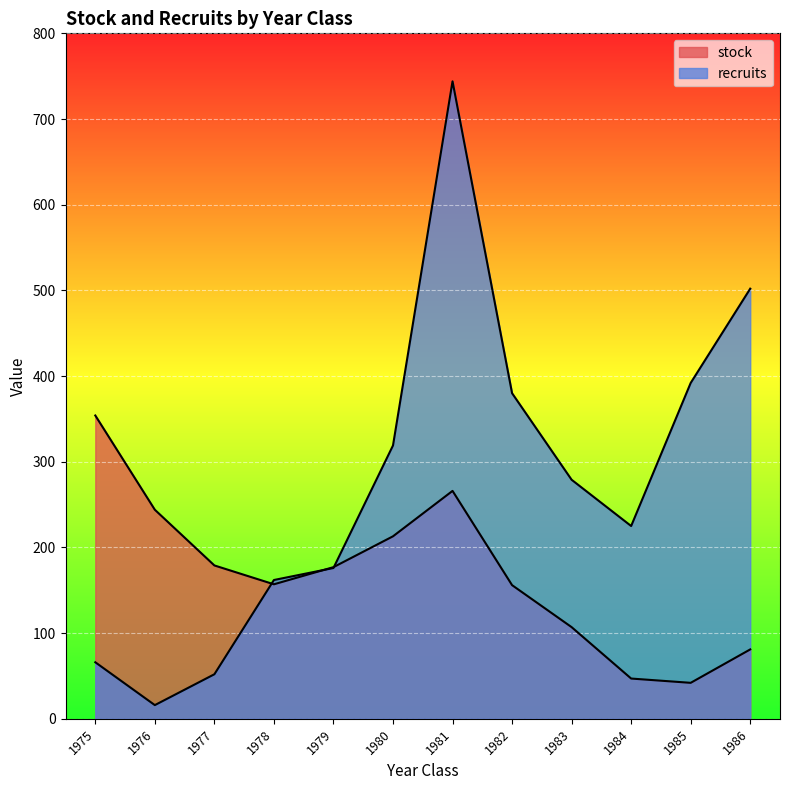

Where is the first local maximum for recruits?

1981